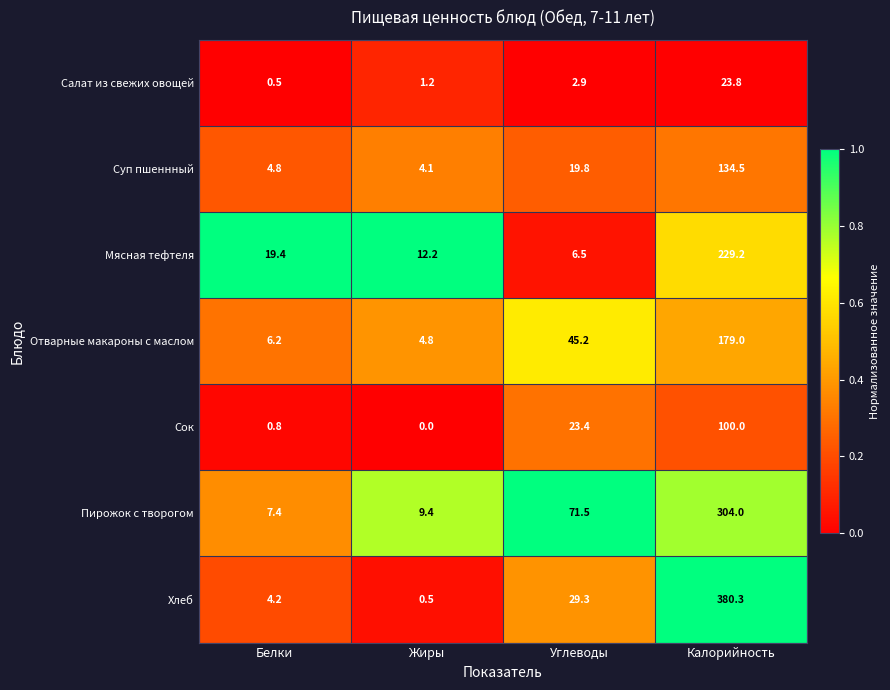

Rank the series by their maximum value, from highest to lowest.

Хлеб, Пирожок с творогом, Мясная тефтеля, Отварные макароны с маслом, Суп пшеннный, Сок, Салат из свежих овощей